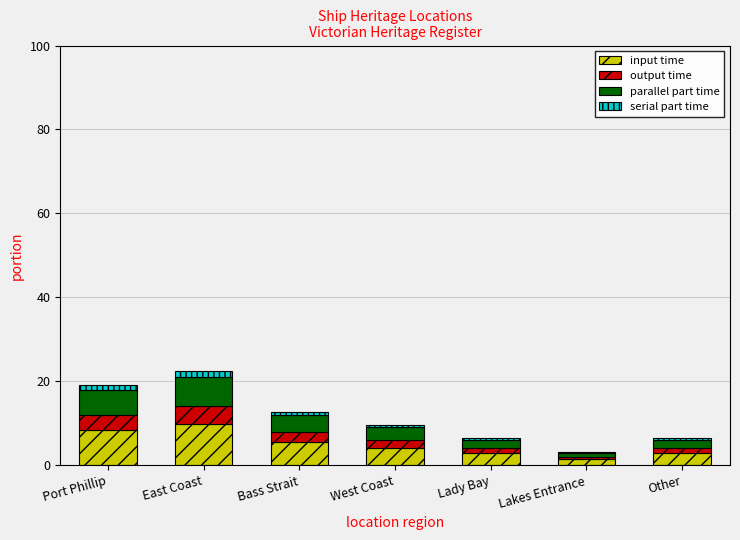

Count the number of categories in the chart.

7